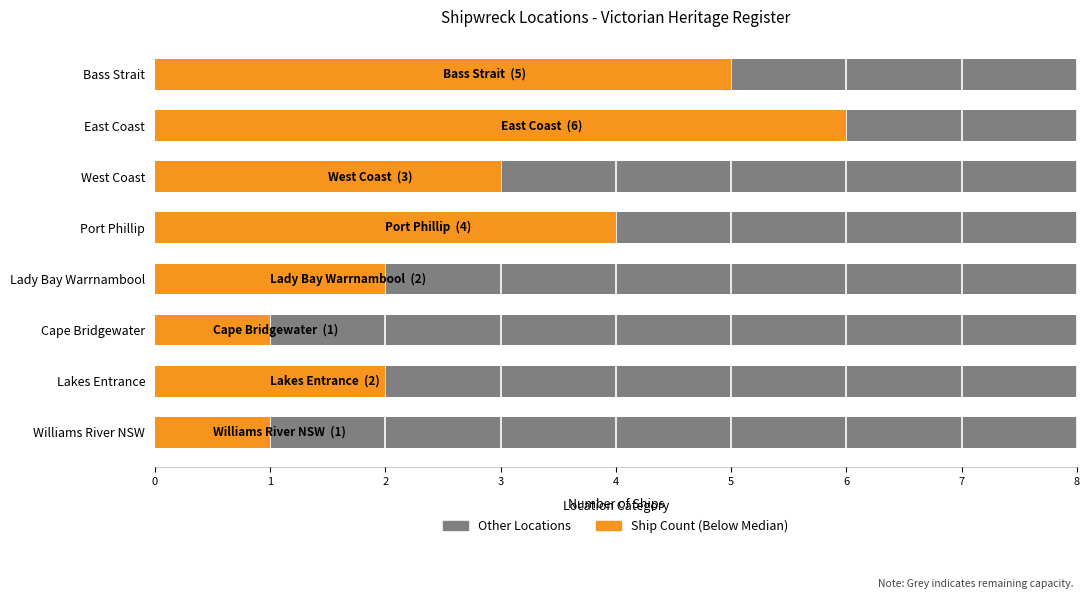

Between 6 and 0, which is larger?

6